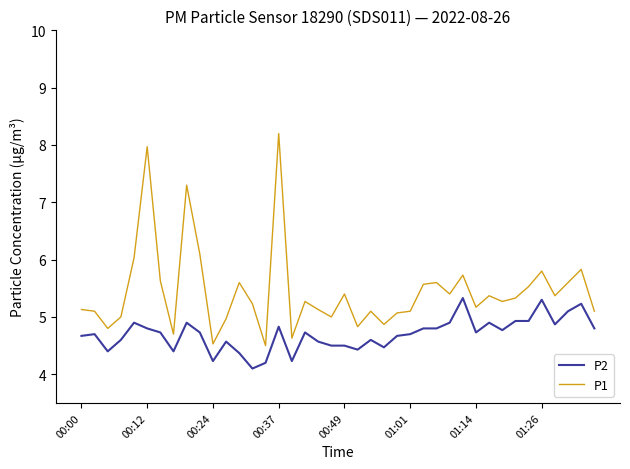

Which series has the largest total across all categories?

P1